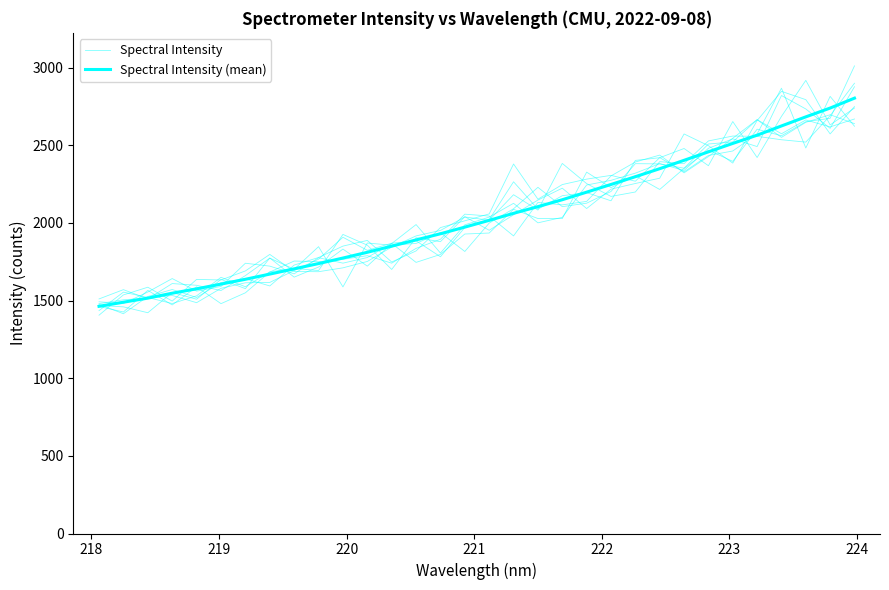

At how many categories does at least one series exceed 2255?

11